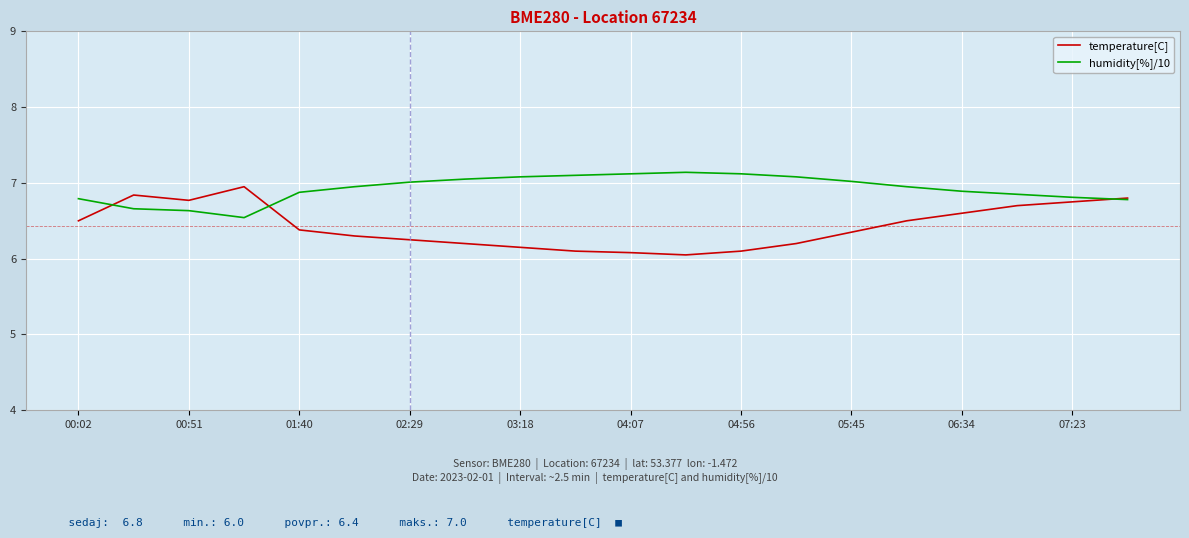

What is the lowest value of the humidity[%]/10 series?

6.5